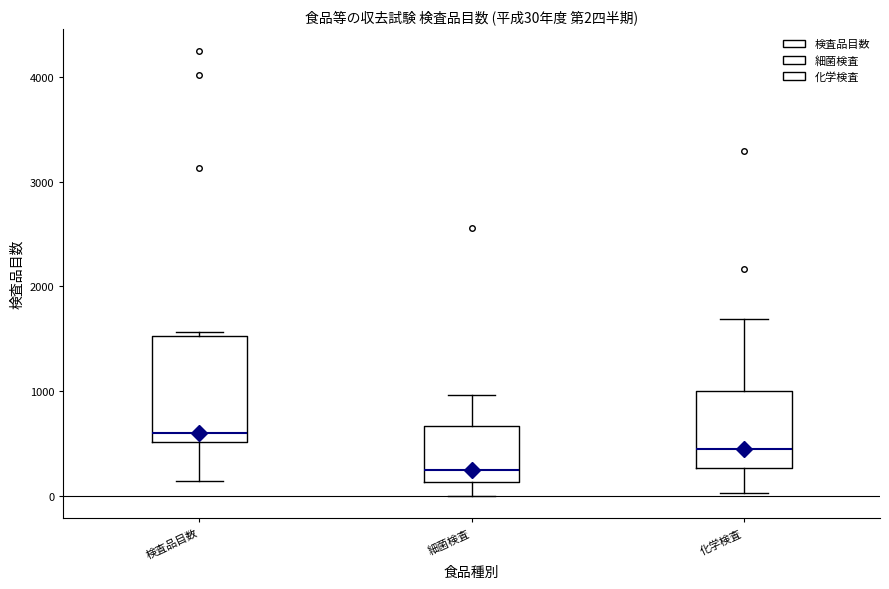

Which box is the tallest, from its lower edge to its upper edge?

検査品目数